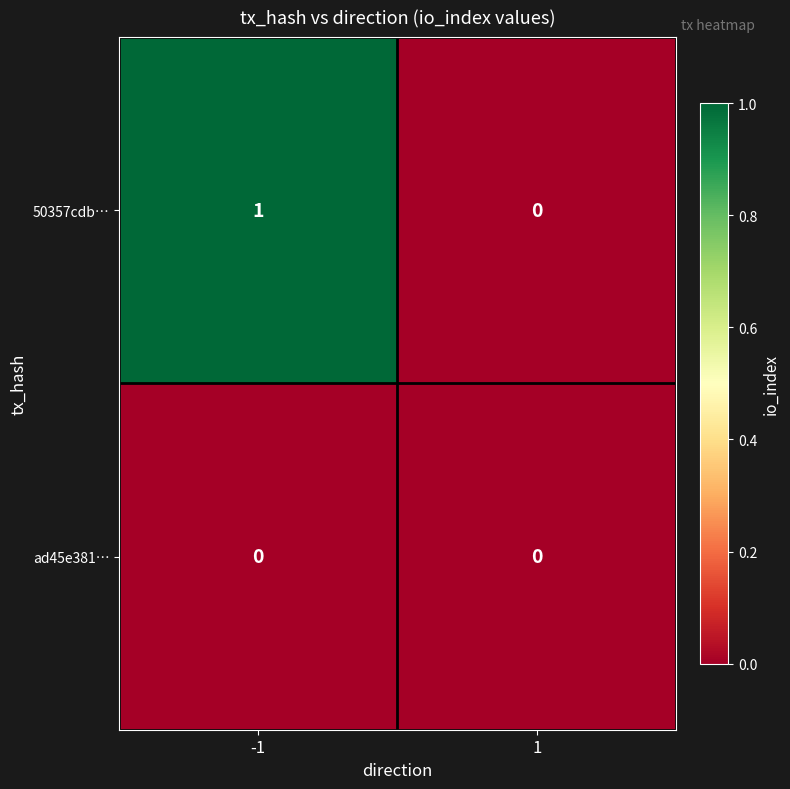

Which series has the largest range (max minus min)?

50357cdb…